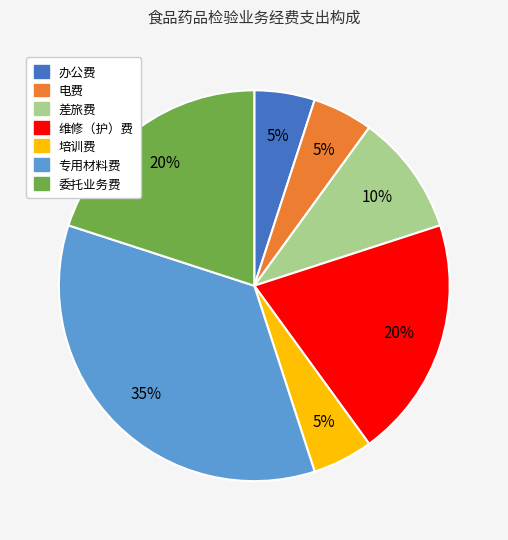

How many segments does this pie chart have?

7